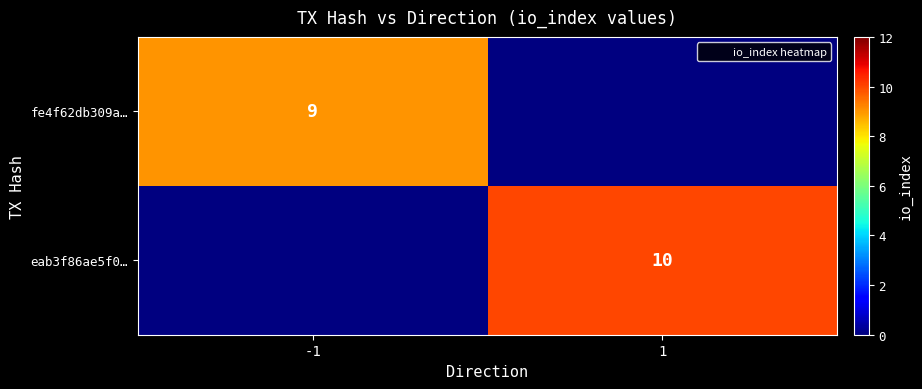

Is the value of fe4f62db309a… at 1 greater than the value of eab3f86ae5f0… at -1?

No